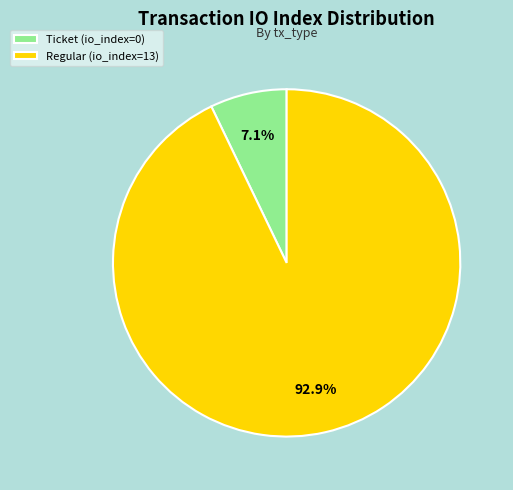

Which category has the smallest portion of the pie?

Ticket (io_index=0)